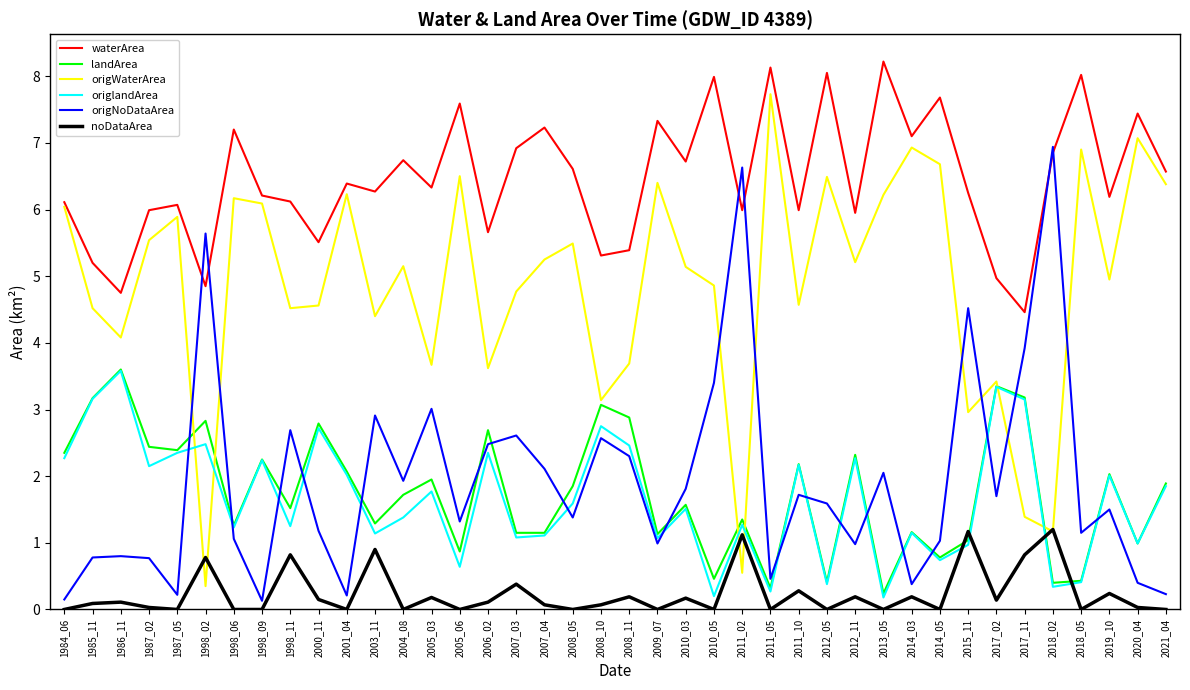

In waterArea, how many points are lower than both neighbors (excluding endpoints)?

14